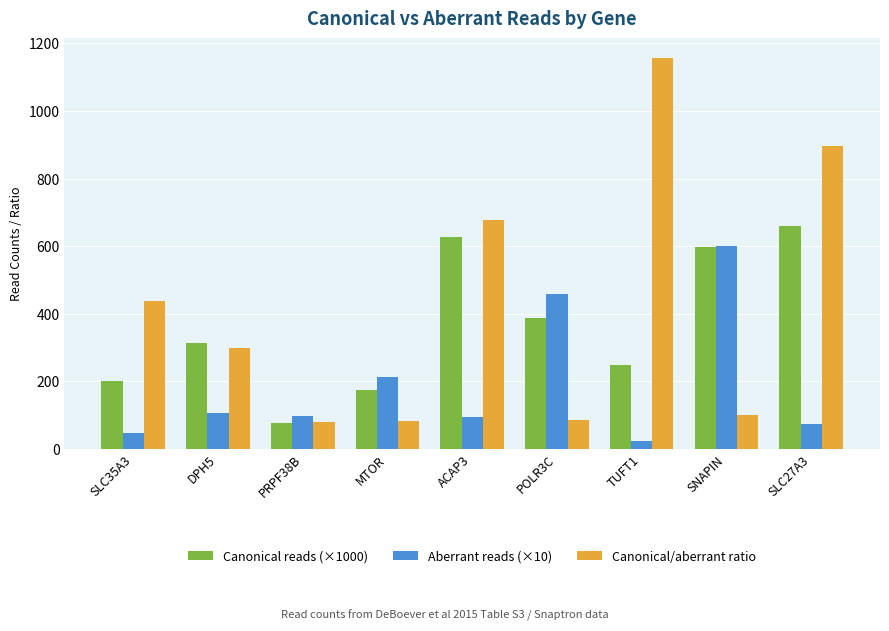

Which series has the largest range (max minus min)?

Canonical/aberrant ratio